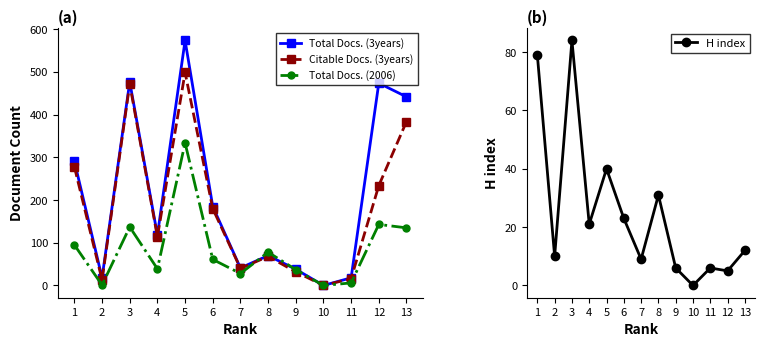

Which series has the largest total across all categories?

Total Docs. (3years)